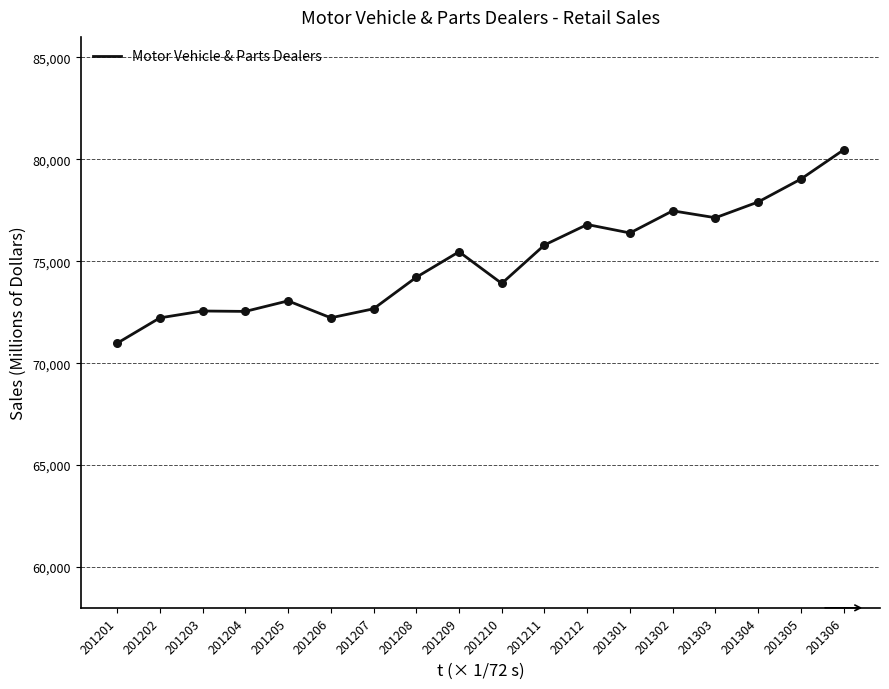

What is the change in value from 201201 to 201305?

+8052